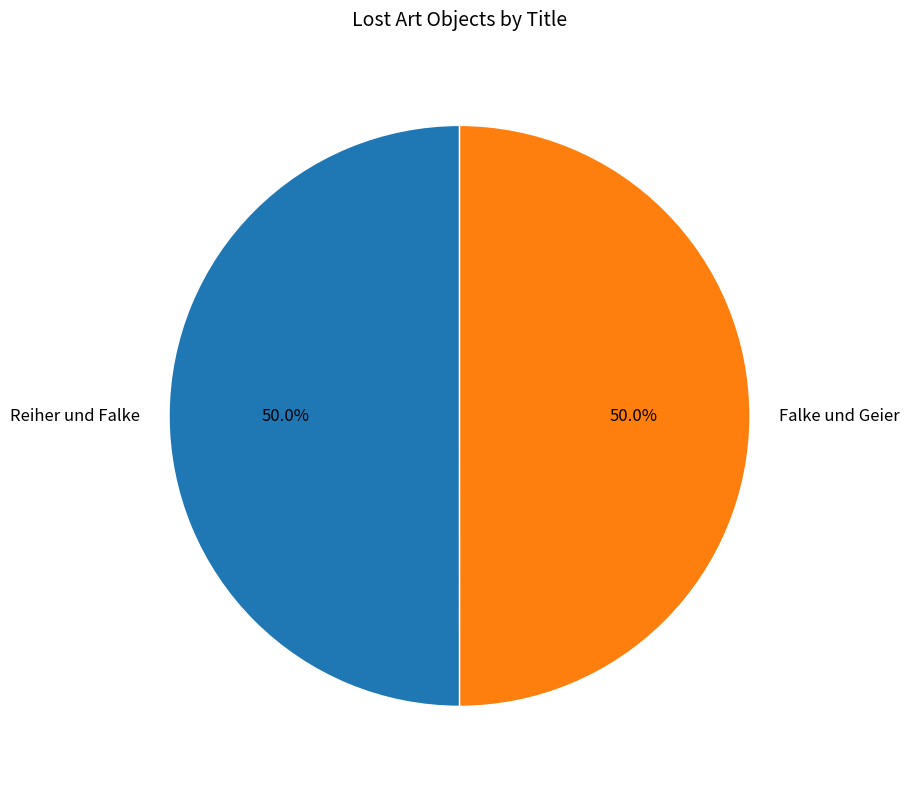

What is the ratio of the value at Reiher und Falke to the value at Falke und Geier?

1.0